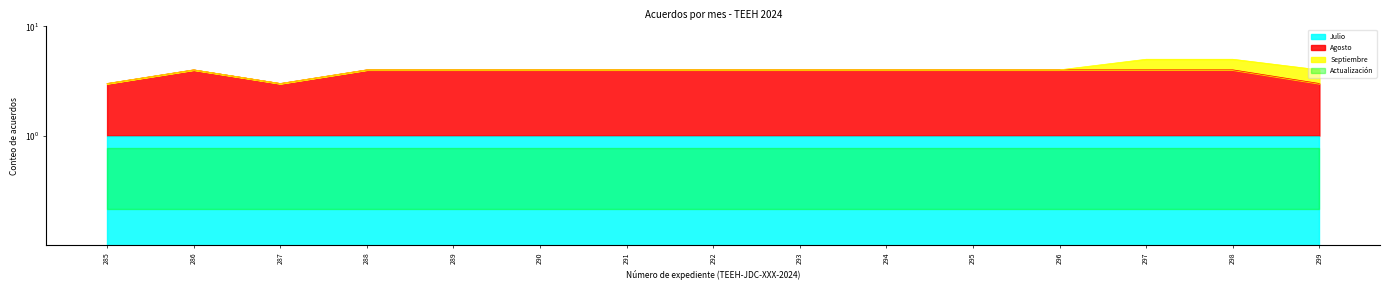

What is the lowest value of the Agosto series?

2